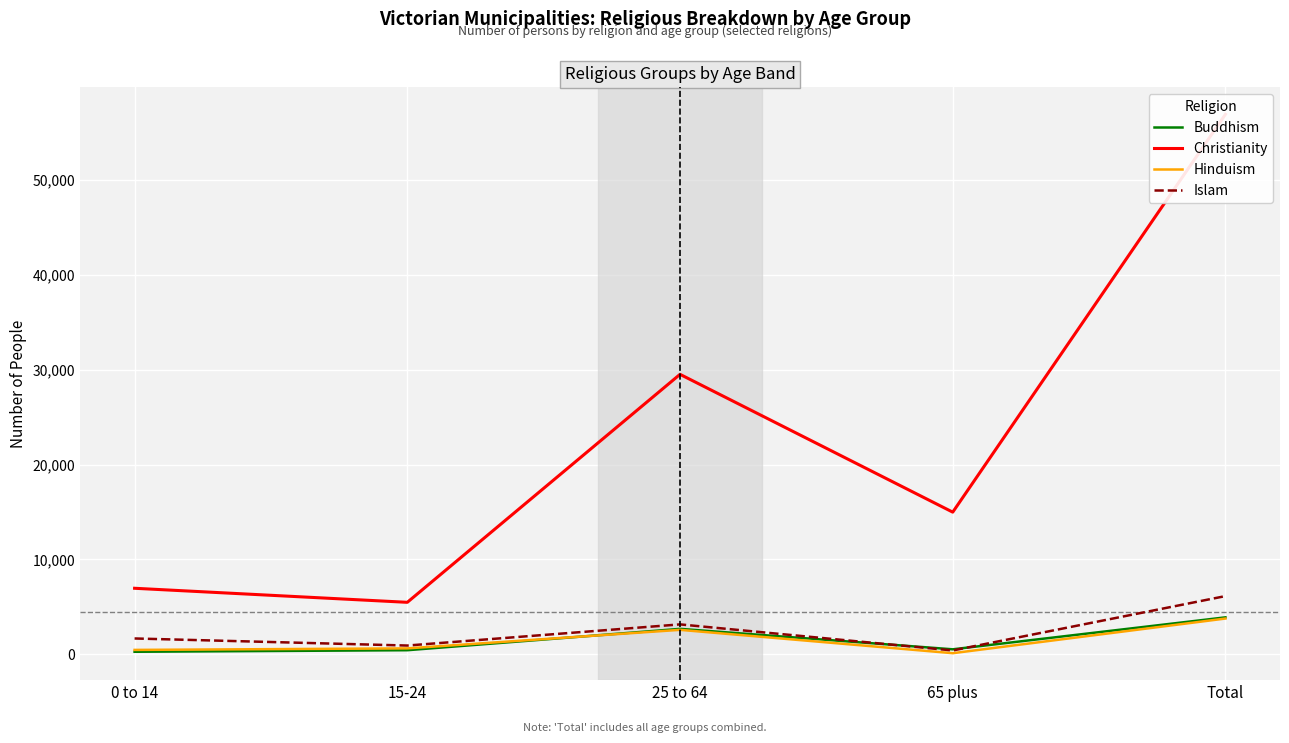

Reading right to left, what are all the values shown in this chart?

Buddhism: Total=3892	65 plus=522	25 to 64=2679	15-24=427	0 to 14=264
Christianity: Total=56942	65 plus=14987	25 to 64=29518	15-24=5478	0 to 14=6959
Hinduism: Total=3768	65 plus=113	25 to 64=2575	15-24=621	0 to 14=459
Islam: Total=6135	65 plus=400	25 to 64=3151	15-24=919	0 to 14=1665